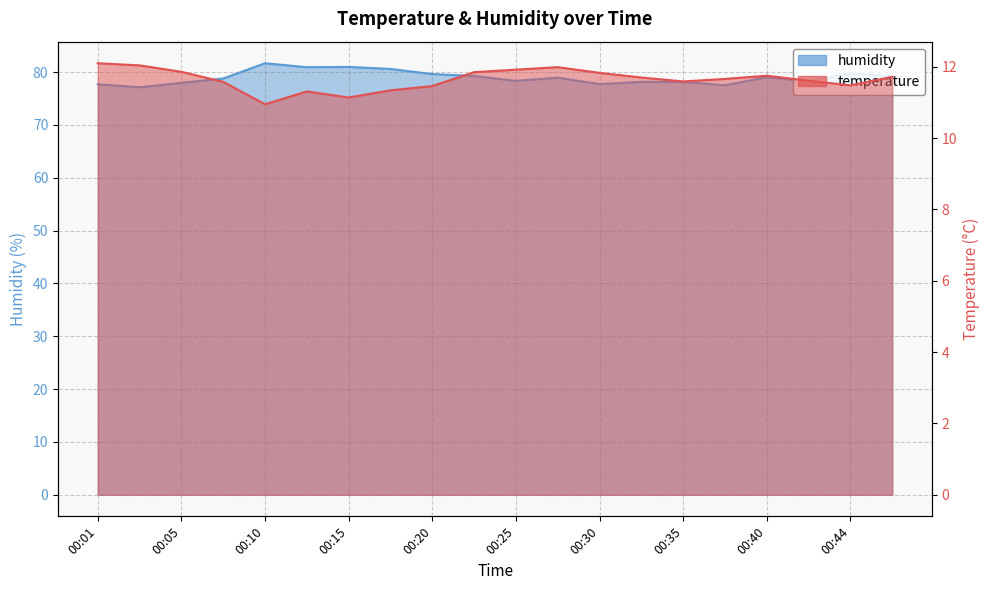

At which label does temperature first exceed 11?

00:01